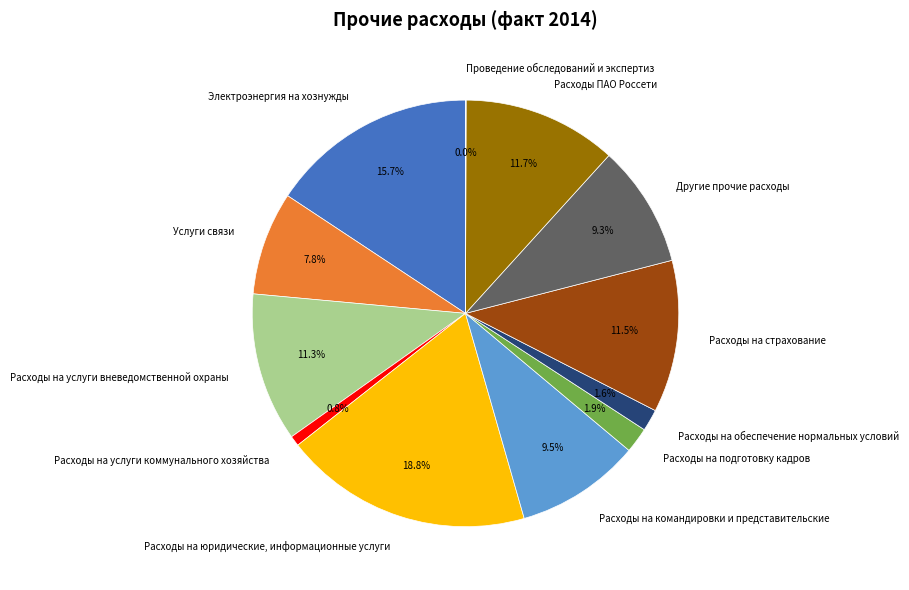

What is the largest slice in the pie chart?

Расходы на юридические, информационные услуги